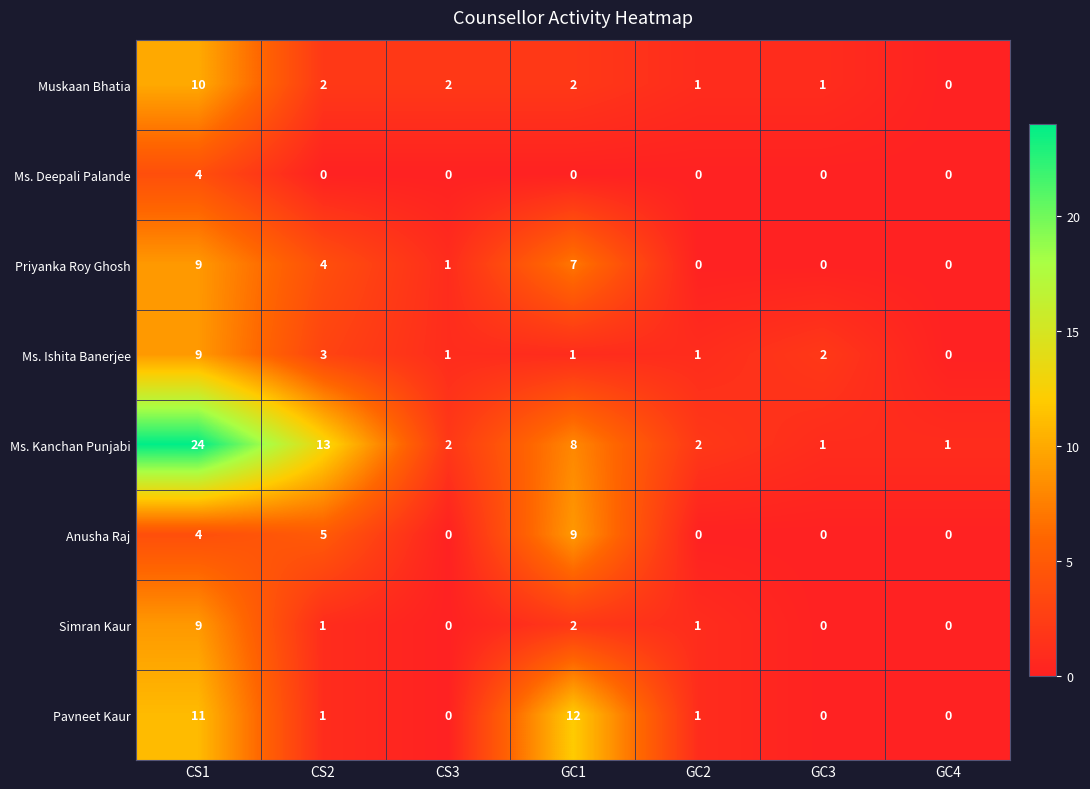

How many categories are shown in the chart?

7